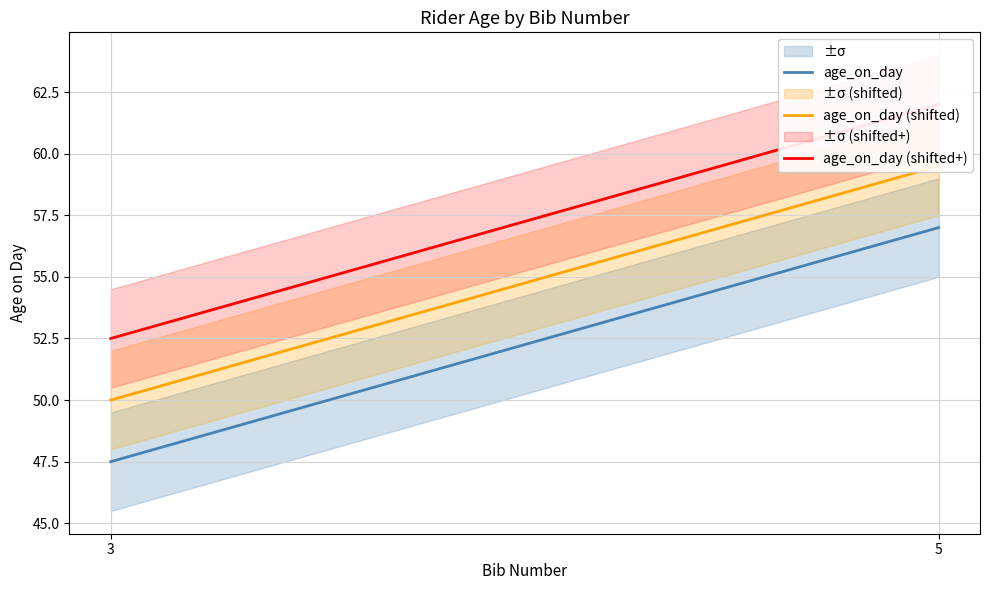

How many data points does each series have?

2